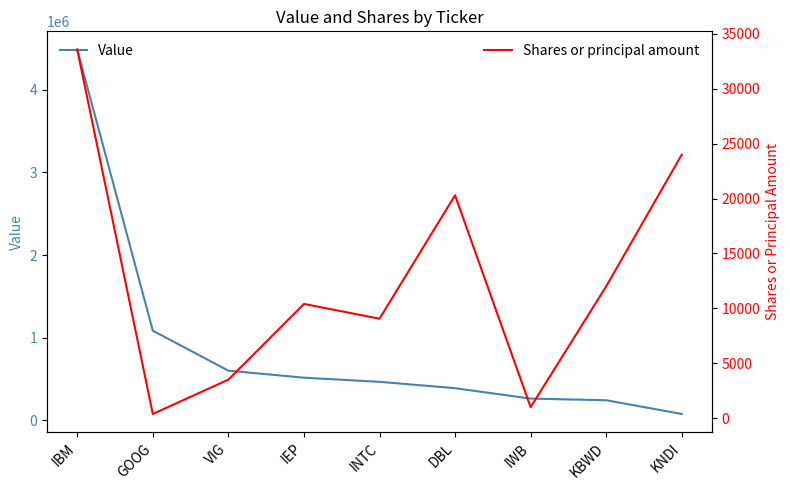

List the series in order of their peak value, highest first.

Value, Shares or principal amount